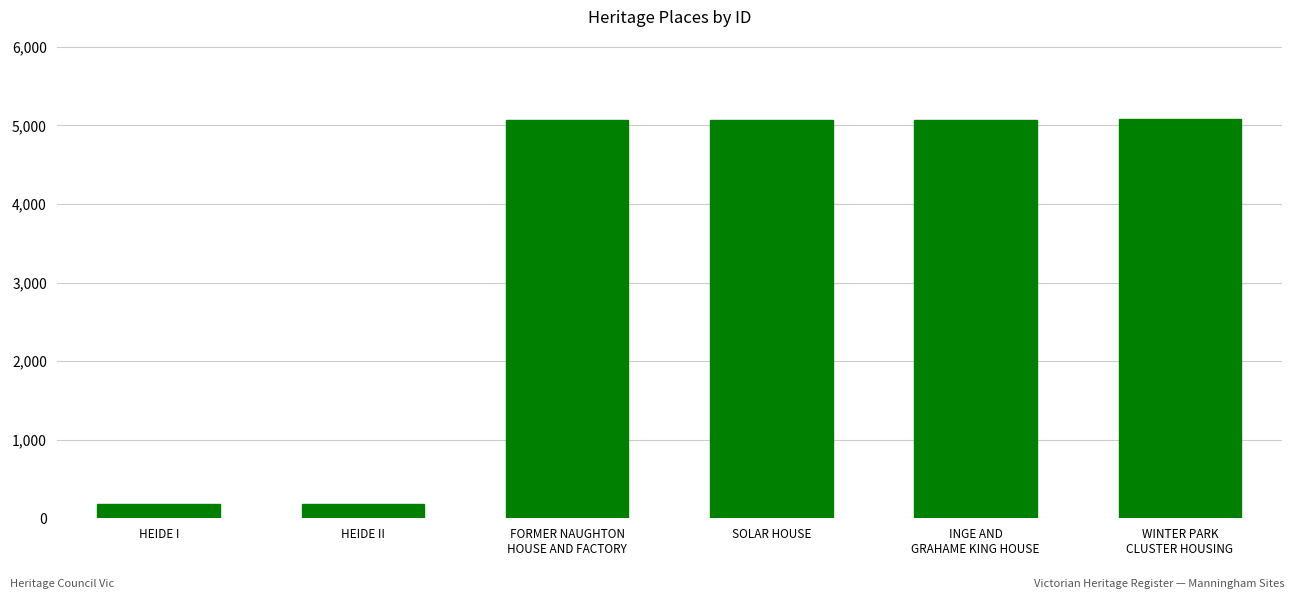

How many bars are there in total?

6